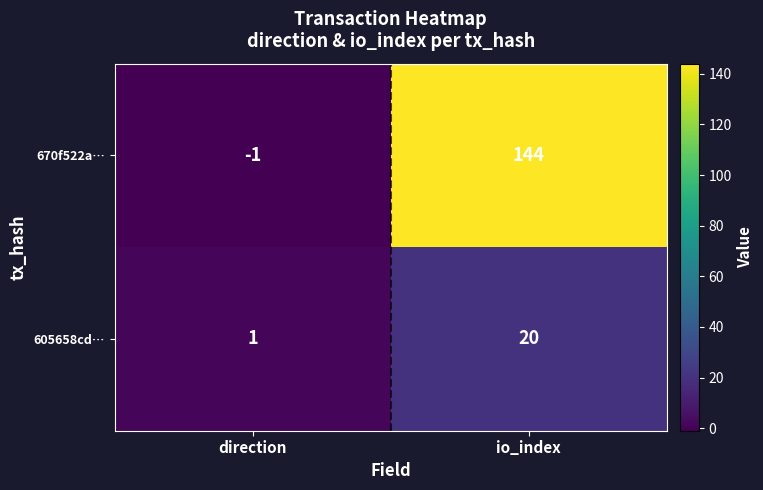

At which category does the chart reach its minimum across all series?

direction